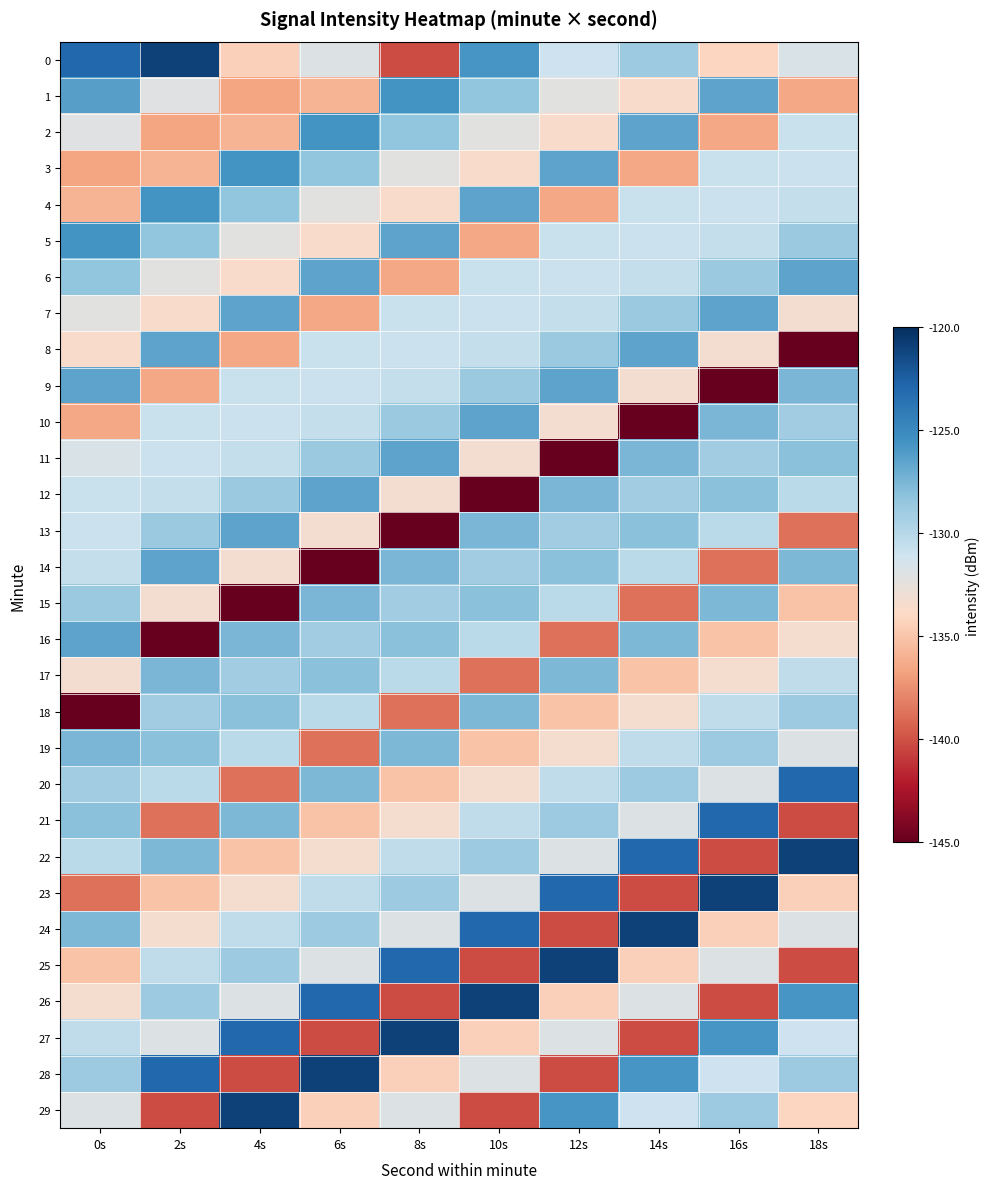

Reading right to left, transcribe all the data shown in this chart.

0: 18s=-131.6	16s=-134.1	14s=-128.8	12s=-131.0	10s=-125.7	8s=-140.2	6s=-131.9	4s=-134.4	2s=-121.0	0s=-123.0
1: 18s=-136.5	16s=-126.5	14s=-133.7	12s=-132.1	10s=-128.4	8s=-125.6	6s=-135.9	4s=-136.6	2s=-132.1	0s=-126.3
2: 18s=-130.8	16s=-136.5	14s=-126.5	12s=-133.7	10s=-132.1	8s=-128.4	6s=-125.6	4s=-135.9	2s=-136.6	0s=-132.1
3: 18s=-130.9	16s=-130.8	14s=-136.5	12s=-126.5	10s=-133.7	8s=-132.1	6s=-128.4	4s=-125.6	2s=-135.9	0s=-136.6
4: 18s=-130.6	16s=-130.9	14s=-130.8	12s=-136.5	10s=-126.5	8s=-133.7	6s=-132.1	4s=-128.4	2s=-125.6	0s=-135.9
5: 18s=-128.8	16s=-130.6	14s=-130.9	12s=-130.8	10s=-136.5	8s=-126.5	6s=-133.7	4s=-132.1	2s=-128.4	0s=-125.6
6: 18s=-126.5	16s=-128.8	14s=-130.6	12s=-130.9	10s=-130.8	8s=-136.5	6s=-126.5	4s=-133.7	2s=-132.1	0s=-128.4
7: 18s=-133.2	16s=-126.5	14s=-128.8	12s=-130.6	10s=-130.9	8s=-130.8	6s=-136.5	4s=-126.5	2s=-133.7	0s=-132.1
8: 18s=-145.3	16s=-133.2	14s=-126.5	12s=-128.8	10s=-130.6	8s=-130.9	6s=-130.8	4s=-136.5	2s=-126.5	0s=-133.7
9: 18s=-127.6	16s=-145.3	14s=-133.2	12s=-126.5	10s=-128.8	8s=-130.6	6s=-130.9	4s=-130.8	2s=-136.5	0s=-126.5
10: 18s=-129.1	16s=-127.6	14s=-145.3	12s=-133.2	10s=-126.5	8s=-128.8	6s=-130.6	4s=-130.9	2s=-130.8	0s=-136.5
11: 18s=-128.2	16s=-129.1	14s=-127.6	12s=-145.3	10s=-133.2	8s=-126.5	6s=-128.8	4s=-130.6	2s=-130.9	0s=-131.6
12: 18s=-130.1	16s=-128.2	14s=-129.1	12s=-127.6	10s=-145.3	8s=-133.2	6s=-126.5	4s=-128.8	2s=-130.6	0s=-130.8
13: 18s=-138.7	16s=-130.1	14s=-128.2	12s=-129.1	10s=-127.6	8s=-145.3	6s=-133.2	4s=-126.5	2s=-128.8	0s=-130.9
14: 18s=-127.7	16s=-138.7	14s=-130.1	12s=-128.2	10s=-129.1	8s=-127.6	6s=-145.3	4s=-133.2	2s=-126.5	0s=-130.6
15: 18s=-135.1	16s=-127.7	14s=-138.7	12s=-130.1	10s=-128.2	8s=-129.1	6s=-127.6	4s=-145.3	2s=-133.2	0s=-128.8
16: 18s=-133.3	16s=-135.1	14s=-127.7	12s=-138.7	10s=-130.1	8s=-128.2	6s=-129.1	4s=-127.6	2s=-145.3	0s=-126.5
17: 18s=-130.4	16s=-133.3	14s=-135.1	12s=-127.7	10s=-138.7	8s=-130.1	6s=-128.2	4s=-129.1	2s=-127.6	0s=-133.2
18: 18s=-128.8	16s=-130.4	14s=-133.3	12s=-135.1	10s=-127.7	8s=-138.7	6s=-130.1	4s=-128.2	2s=-129.1	0s=-145.3
19: 18s=-131.9	16s=-128.8	14s=-130.4	12s=-133.3	10s=-135.1	8s=-127.7	6s=-138.7	4s=-130.1	2s=-128.2	0s=-127.6
20: 18s=-123.0	16s=-131.9	14s=-128.8	12s=-130.4	10s=-133.3	8s=-135.1	6s=-127.7	4s=-138.7	2s=-130.1	0s=-129.1
21: 18s=-140.2	16s=-123.0	14s=-131.9	12s=-128.8	10s=-130.4	8s=-133.3	6s=-135.1	4s=-127.7	2s=-138.7	0s=-128.2
22: 18s=-121.0	16s=-140.2	14s=-123.0	12s=-131.9	10s=-128.8	8s=-130.4	6s=-133.3	4s=-135.1	2s=-127.7	0s=-130.1
23: 18s=-134.4	16s=-121.0	14s=-140.2	12s=-123.0	10s=-131.9	8s=-128.8	6s=-130.4	4s=-133.3	2s=-135.1	0s=-138.7
24: 18s=-131.9	16s=-134.4	14s=-121.0	12s=-140.2	10s=-123.0	8s=-131.9	6s=-128.8	4s=-130.4	2s=-133.3	0s=-127.7
25: 18s=-140.2	16s=-131.9	14s=-134.4	12s=-121.0	10s=-140.2	8s=-123.0	6s=-131.9	4s=-128.8	2s=-130.4	0s=-135.1
26: 18s=-125.7	16s=-140.2	14s=-131.9	12s=-134.4	10s=-121.0	8s=-140.2	6s=-123.0	4s=-131.9	2s=-128.8	0s=-133.3
27: 18s=-131.0	16s=-125.7	14s=-140.2	12s=-131.9	10s=-134.4	8s=-121.0	6s=-140.2	4s=-123.0	2s=-131.9	0s=-130.4
28: 18s=-128.8	16s=-131.0	14s=-125.7	12s=-140.2	10s=-131.9	8s=-134.4	6s=-121.0	4s=-140.2	2s=-123.0	0s=-128.8
29: 18s=-134.1	16s=-128.8	14s=-131.0	12s=-125.7	10s=-140.2	8s=-131.9	6s=-134.4	4s=-121.0	2s=-140.2	0s=-131.9